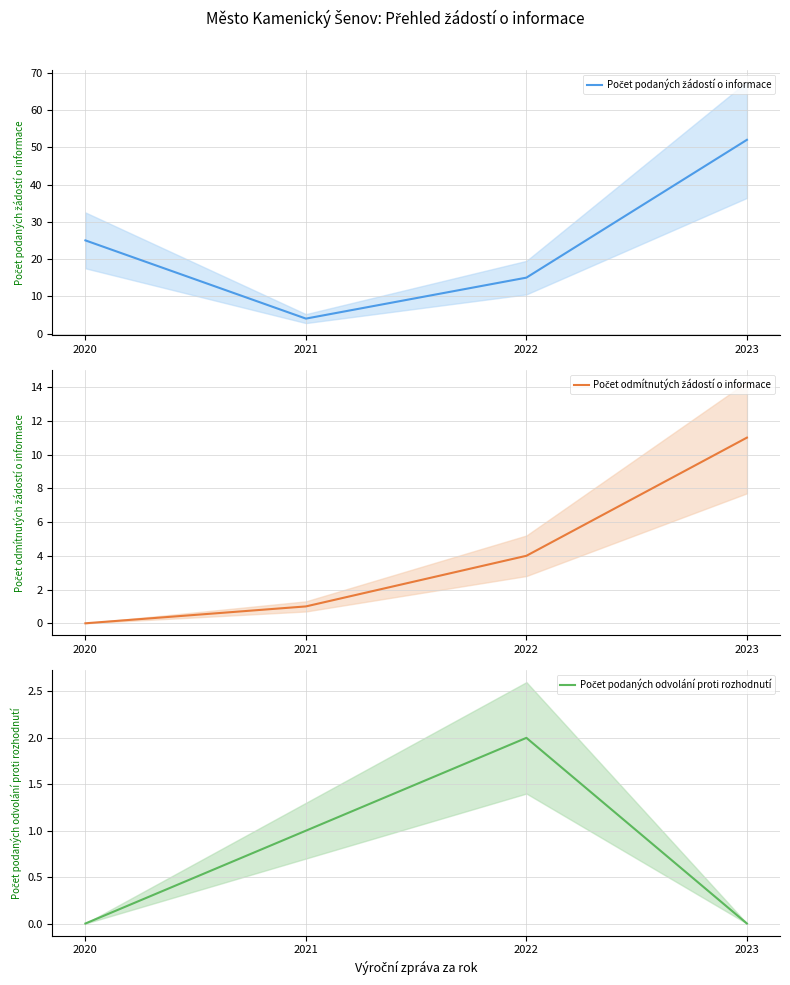

How many distinct data groups are displayed?

3